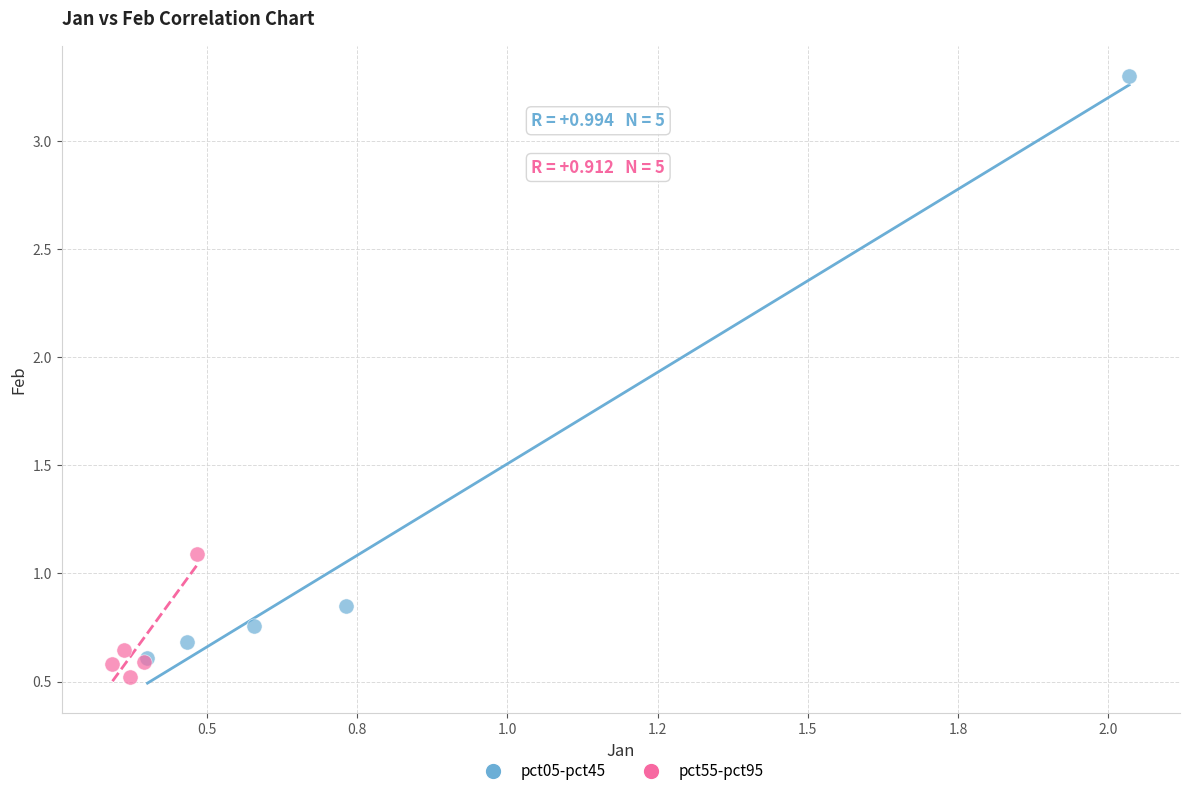

Which series contains the lowest Y value?

pct55-pct95